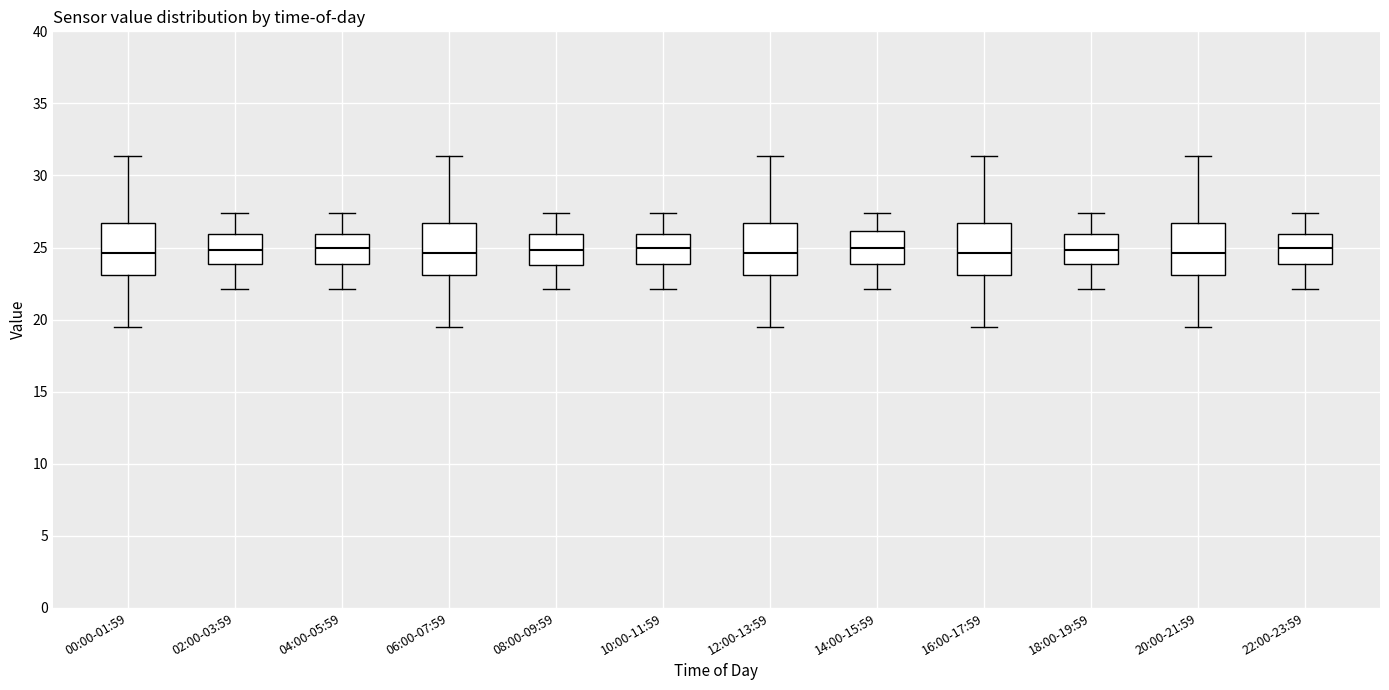

Reading left to right, read every box against the y-axis: the position of its median line, the range the box covers, and the ends of its whiskers. The values are not printed on the chart, so give them approximately, as read against the axis.

00:00-01:59: median 24.5, box 23.0 to 26.5, whiskers 19.5 to 31.5
02:00-03:59: median 25.0, box 24.0 to 26.0, whiskers 22.0 to 27.5
04:00-05:59: median 25.0, box 24.0 to 26.0, whiskers 22.0 to 27.5
06:00-07:59: median 24.5, box 23.0 to 26.5, whiskers 19.5 to 31.5
08:00-09:59: median 25.0, box 24.0 to 26.0, whiskers 22.0 to 27.5
10:00-11:59: median 25.0, box 24.0 to 26.0, whiskers 22.0 to 27.5
12:00-13:59: median 24.5, box 23.0 to 26.5, whiskers 19.5 to 31.5
14:00-15:59: median 25.0, box 24.0 to 26.0, whiskers 22.0 to 27.5
16:00-17:59: median 24.5, box 23.0 to 26.5, whiskers 19.5 to 31.5
18:00-19:59: median 25.0, box 24.0 to 26.0, whiskers 22.0 to 27.5
20:00-21:59: median 24.5, box 23.0 to 26.5, whiskers 19.5 to 31.5
22:00-23:59: median 25.0, box 24.0 to 26.0, whiskers 22.0 to 27.5